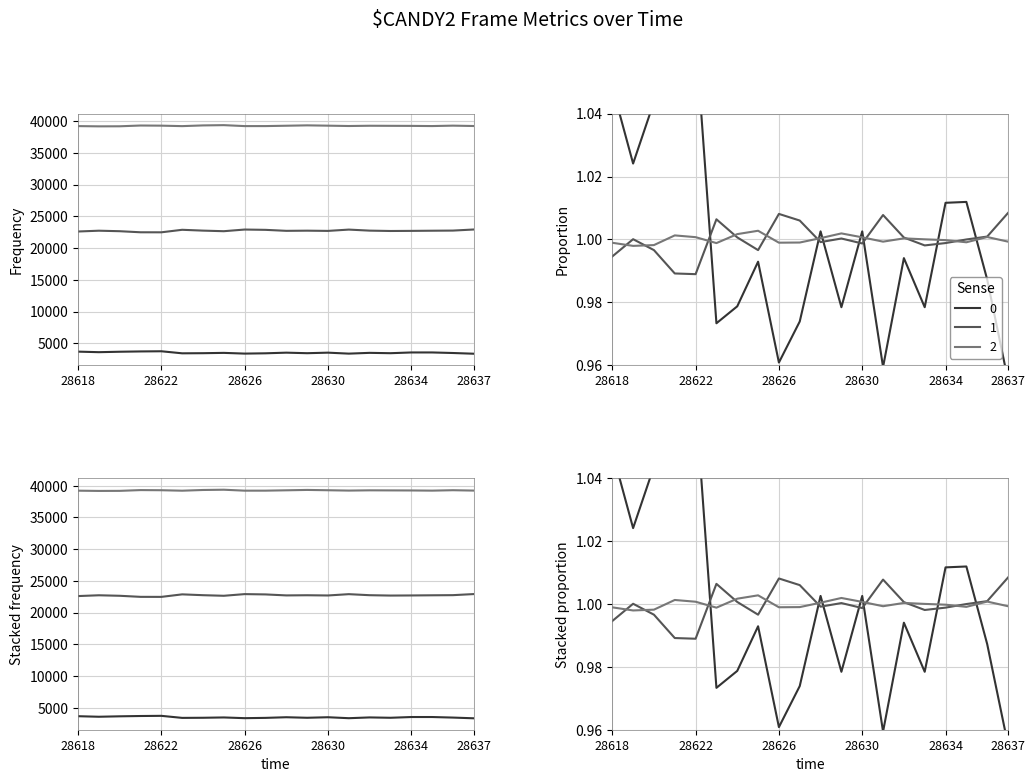

How many categories are shown in the chart?

20